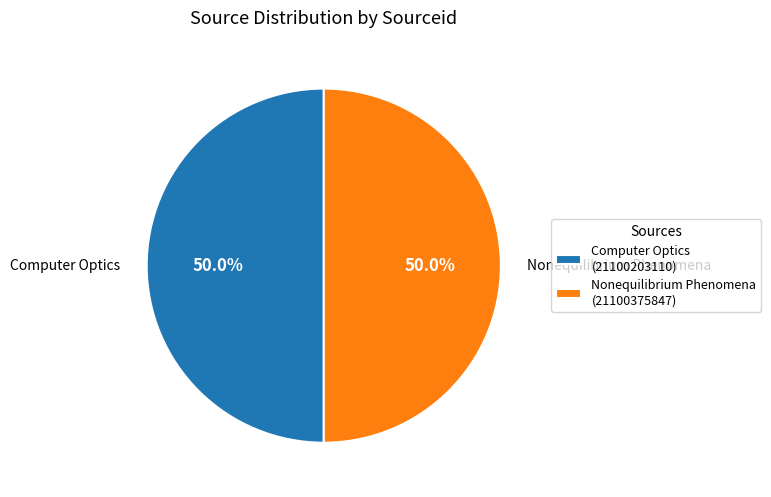

Approximately how many times larger is the value at Nonequilibrium Phenomena compared to Computer Optics?

1.0